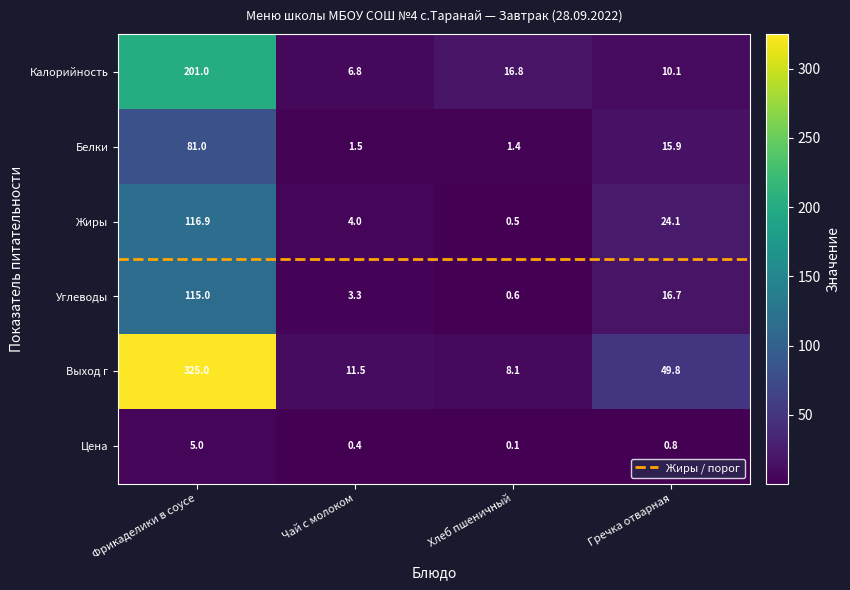

Rank the series at Чай с молоком from highest to lowest value.

Выход г, Калорийность, Жиры, Углеводы, Белки, Цена